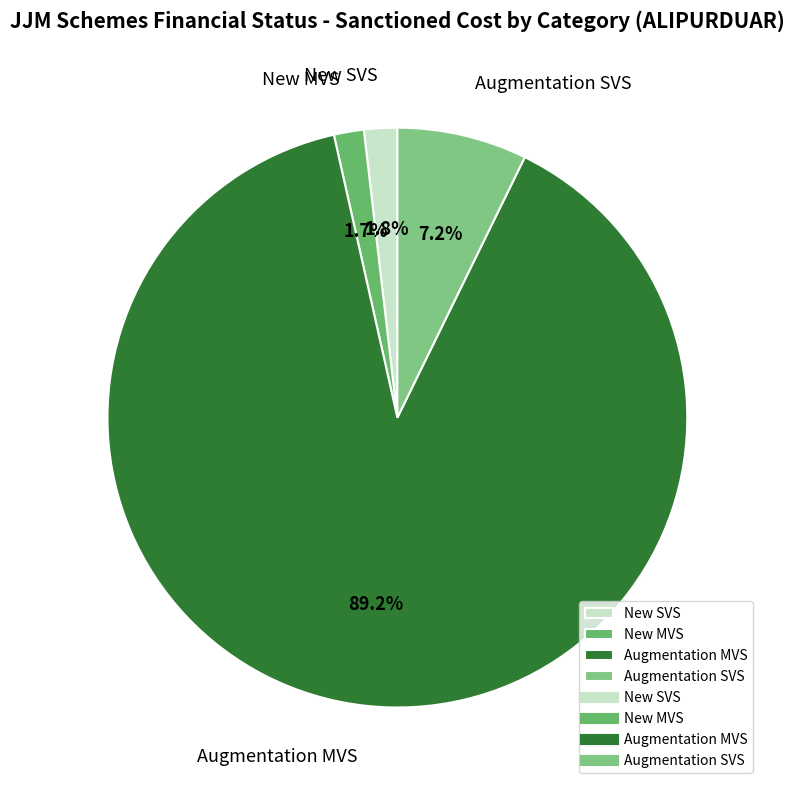

Which has a higher value, Augmentation MVS or Augmentation SVS?

Augmentation MVS